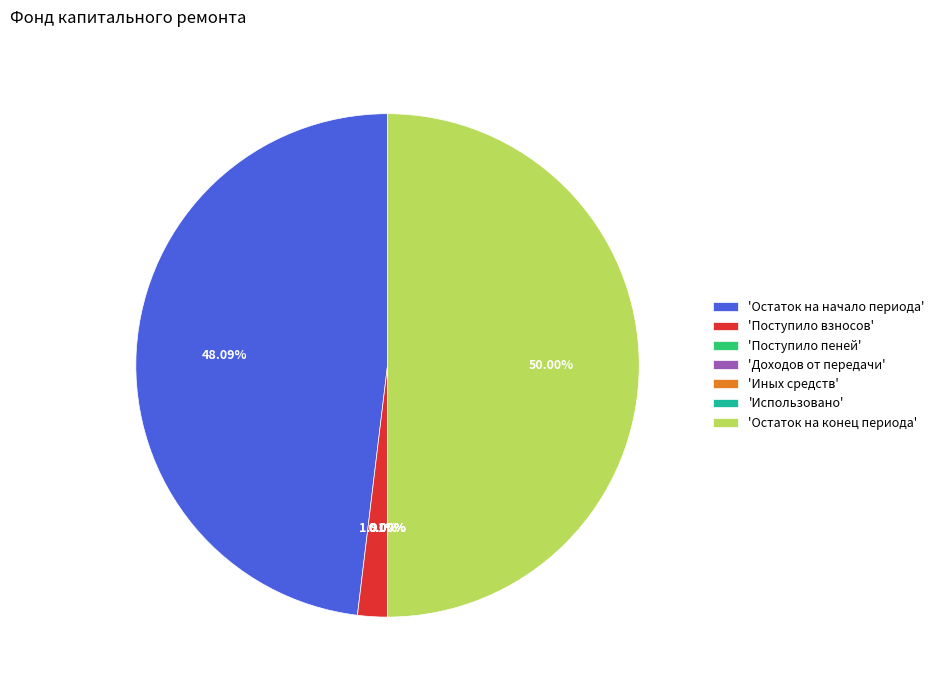

Which category has the biggest portion of the pie?

'Остаток на конец периода'